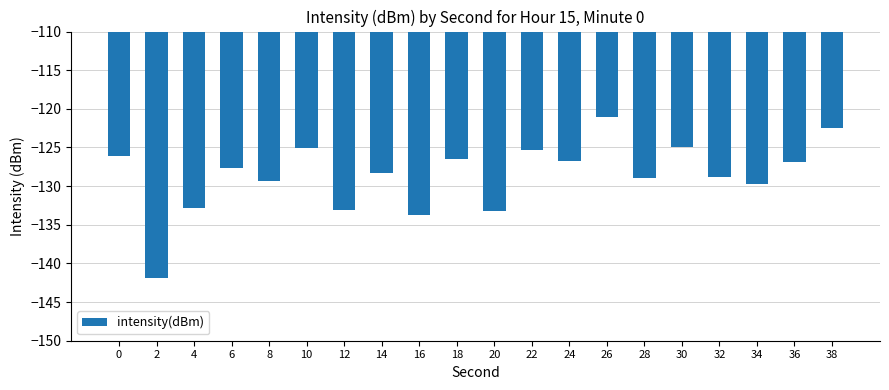

How many bars are there in total?

20